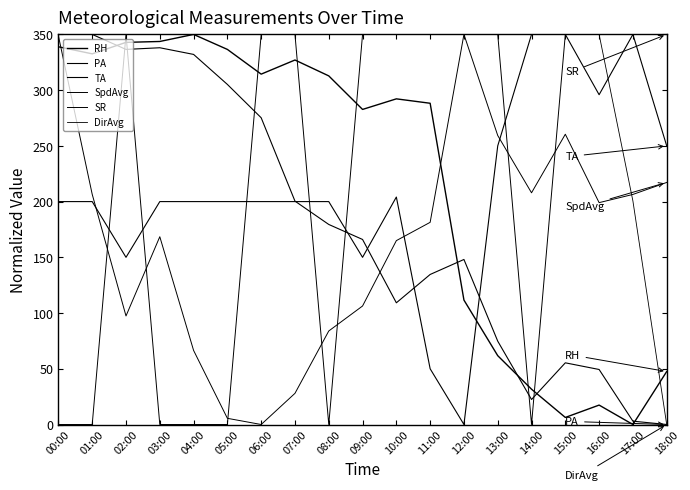

What is the total value across all series at 05:00?

1197.2